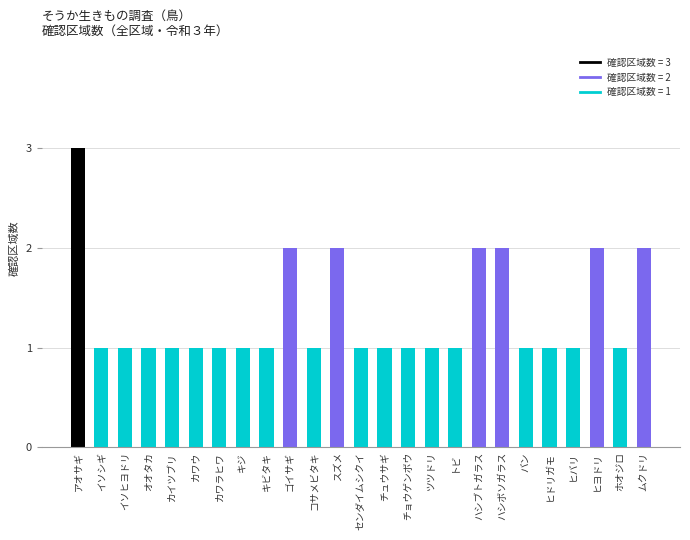

True or false: the data shows 2 at ハシブトガラス.

True